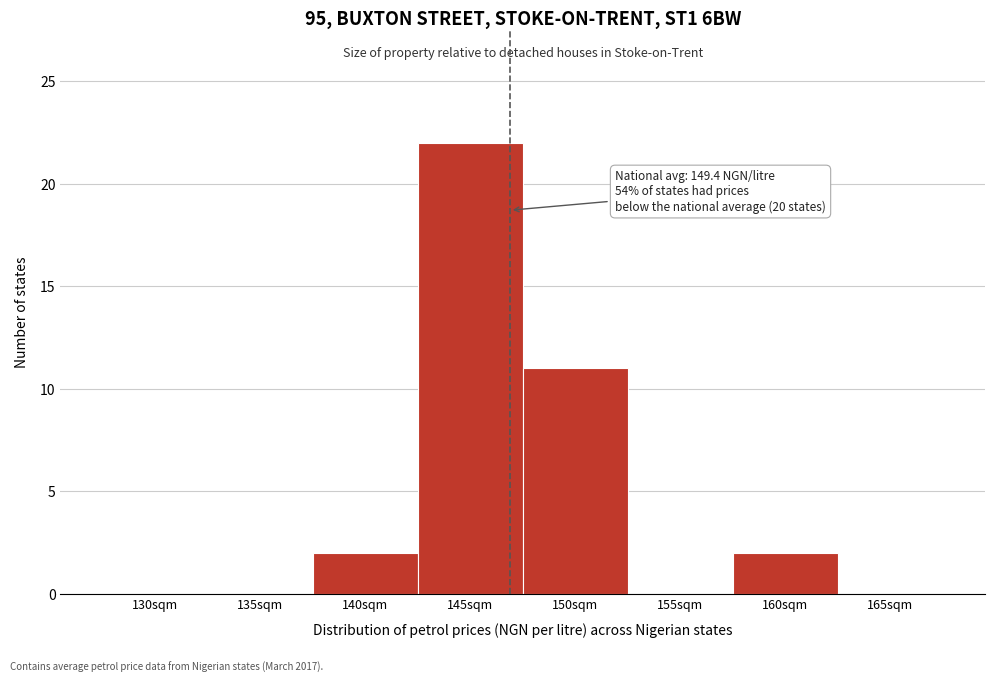

Reading left to right, extract all data points from this chart.

130sqm=0	135sqm=0	140sqm=2	145sqm=22	150sqm=11	155sqm=0	160sqm=2	165sqm=0